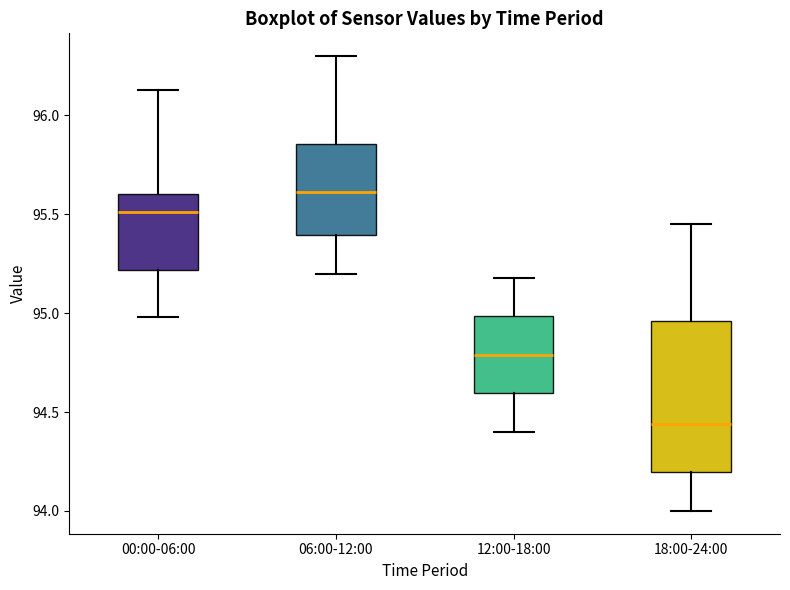

Where does the lower whisker of the box for 06:00-12:00 end on the y-axis? The values are not printed on the chart, so give them approximately, as read against the axis.

95.20